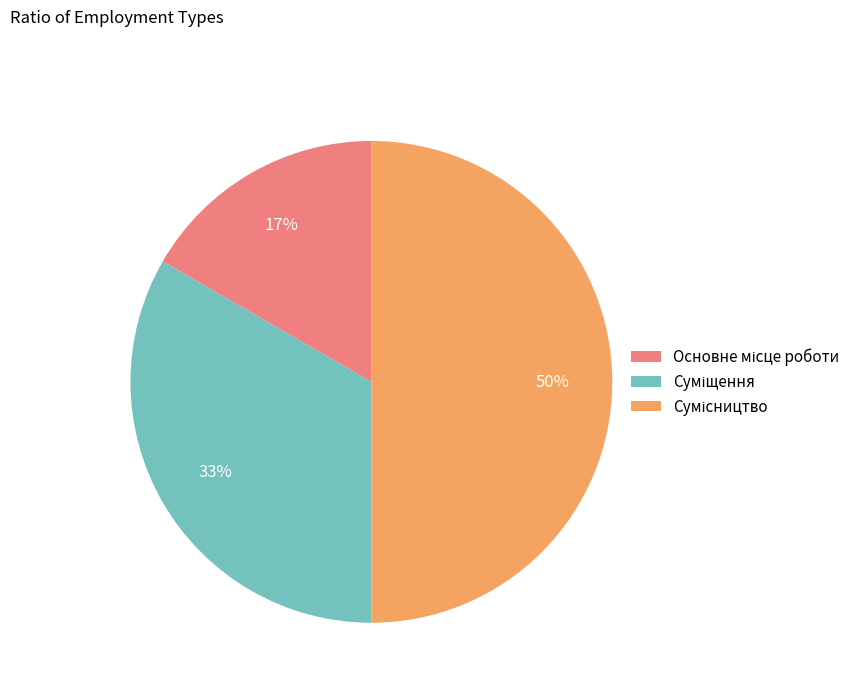

To the nearest percent, what is the difference between the largest and smallest slice percentages?

33%